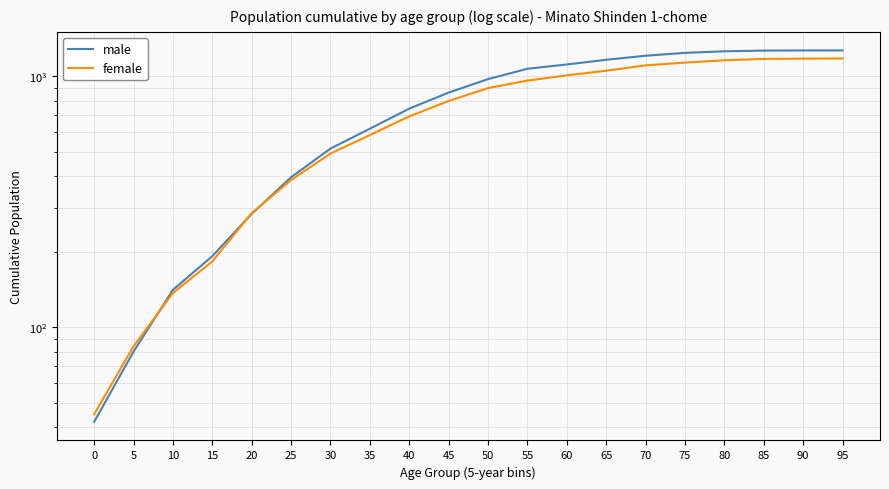

Is this an area chart (filled region under the line)?

No